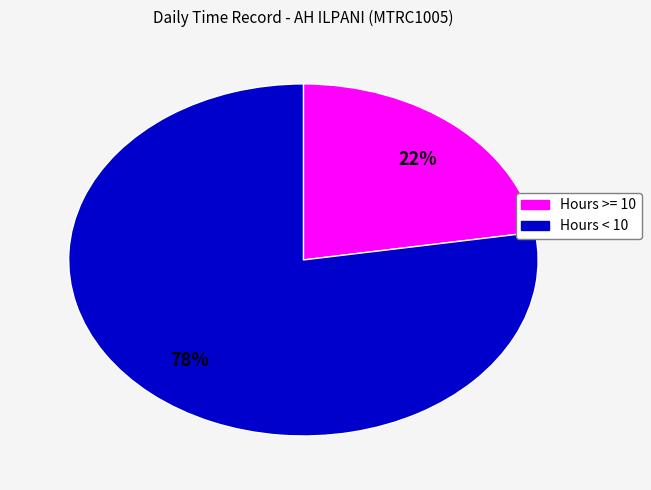

How many slices are in this pie chart?

2